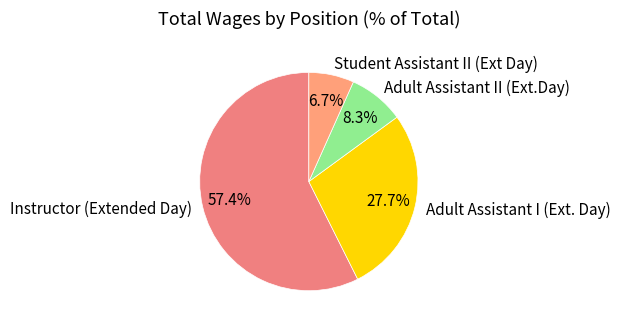

Rank the categories by value from lowest to highest.

Student Assistant II (Ext Day), Adult Assistant II (Ext.Day), Adult Assistant I (Ext. Day), Instructor (Extended Day)